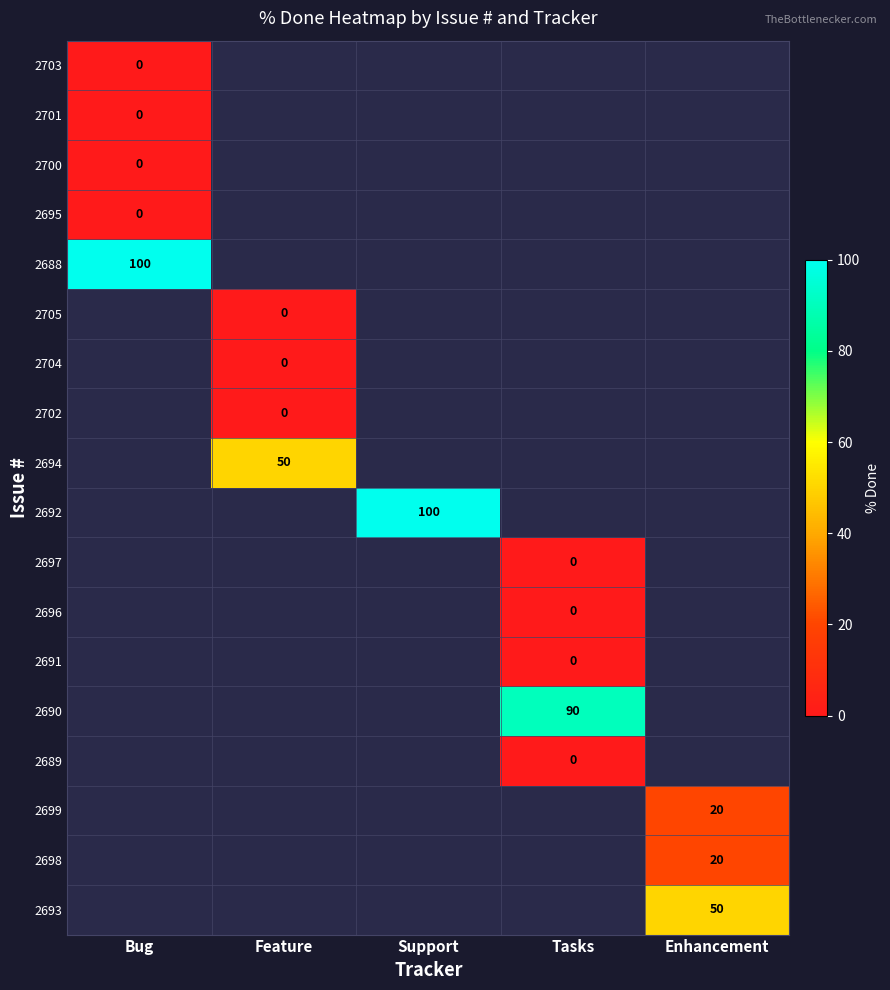

The value of 2699 at Enhancement is 5. True or false?

False